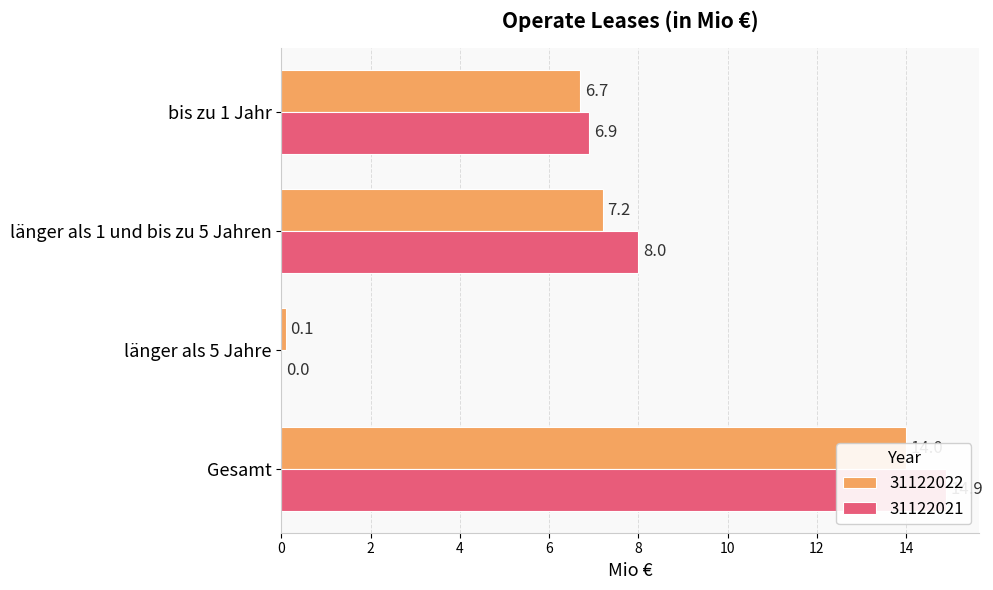

What is the sum of all 31122022 values?

28.0